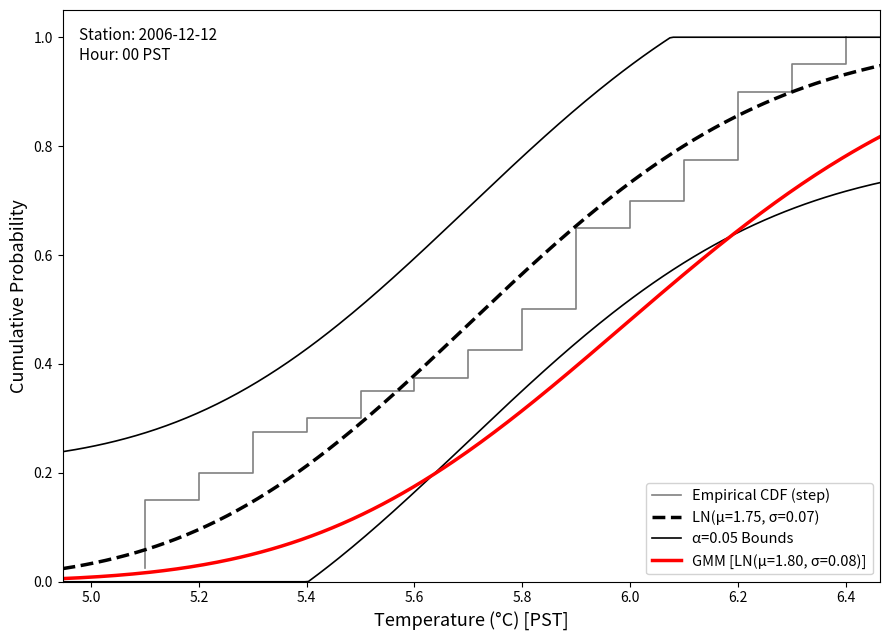

Reading left to right, what are all the values shown in this chart?

0.0	0.1	0.1	0.1	0.1	0.1	0.2	0.2	0.2	0.2	0.3	0.3	0.3	0.3	0.4	0.4	0.4	0.5	0.5	0.5	0.5	0.6	0.6	0.6	0.6	0.7	0.7	0.7	0.7	0.8	0.8	0.8	0.8	0.8	0.9	0.9	0.9	0.9	1.0	1.0